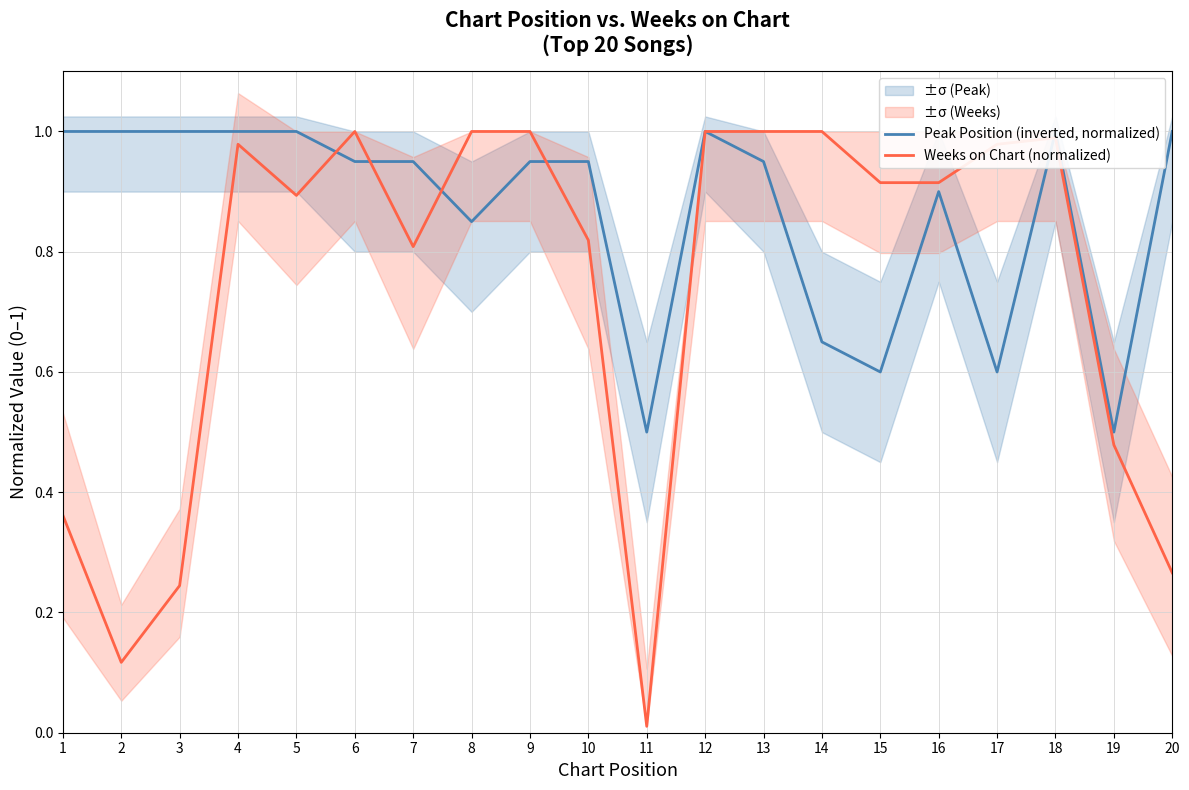

What is the total value across all series at 19?

1.0